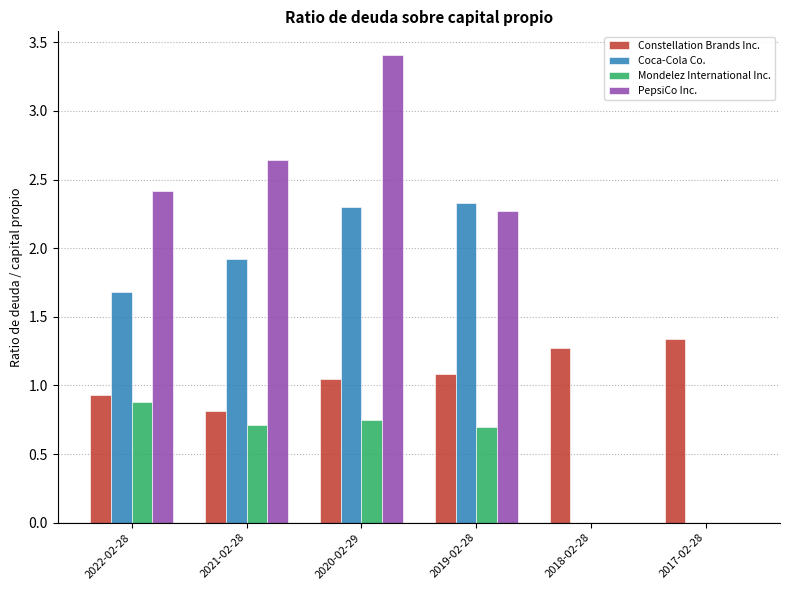

Between 2022-02-28 and 2018-02-28, which series saw the biggest shift?

PepsiCo Inc.